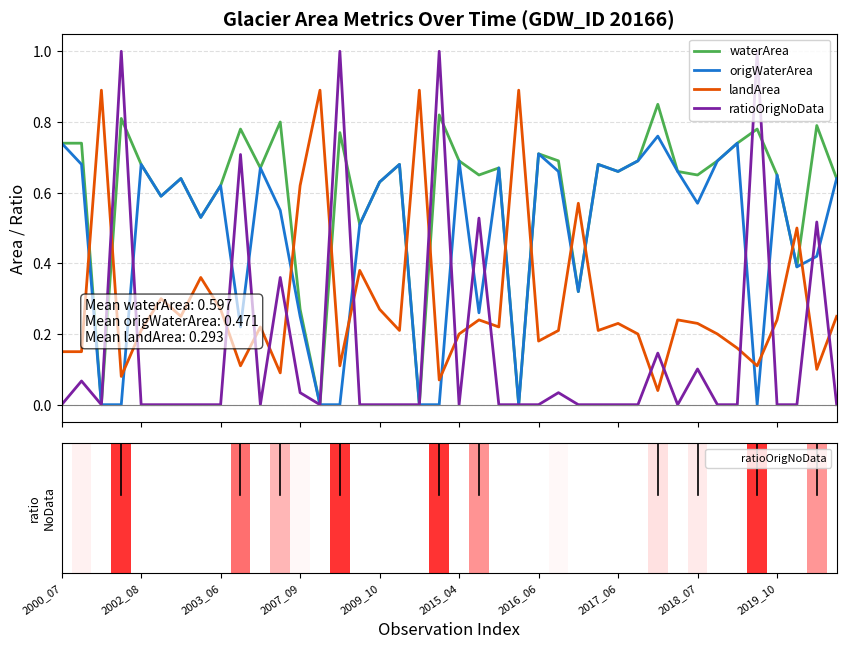

Reading left to right, transcribe all the data shown in this chart.

waterArea: 0.7	0.7	0.0	0.8	0.7	0.6	0.6	0.5	0.6	0.8	0.7	0.8	0.3	0.0	0.8	0.5	0.6	0.7	0.0	0.8	0.7	0.7	0.7	0.0	0.7	0.7	0.3	0.7	0.7	0.7	0.8	0.7	0.7	0.7	0.7	0.8	0.7	0.4	0.8	0.6
origWaterArea: 0.7	0.7	0.0	0.0	0.7	0.6	0.6	0.5	0.6	0.2	0.7	0.6	0.2	0.0	0.0	0.5	0.6	0.7	0.0	0.0	0.7	0.3	0.7	0.0	0.7	0.7	0.3	0.7	0.7	0.7	0.8	0.7	0.6	0.7	0.7	0.0	0.7	0.4	0.4	0.6
landArea: 0.1	0.1	0.9	0.1	0.2	0.3	0.2	0.4	0.3	0.1	0.2	0.1	0.6	0.9	0.1	0.4	0.3	0.2	0.9	0.1	0.2	0.2	0.2	0.9	0.2	0.2	0.6	0.2	0.2	0.2	0.0	0.2	0.2	0.2	0.2	0.1	0.2	0.5	0.1	0.2
ratioOrigNoData: 0.0	0.1	0.0	1.0	0.0	0.0	0.0	0.0	0.0	0.7	0.0	0.4	0.0	0.0	1.0	0.0	0.0	0.0	0.0	1.0	0.0	0.5	0.0	0.0	0.0	0.0	0.0	0.0	0.0	0.0	0.1	0.0	0.1	0.0	0.0	1.0	0.0	0.0	0.5	0.0